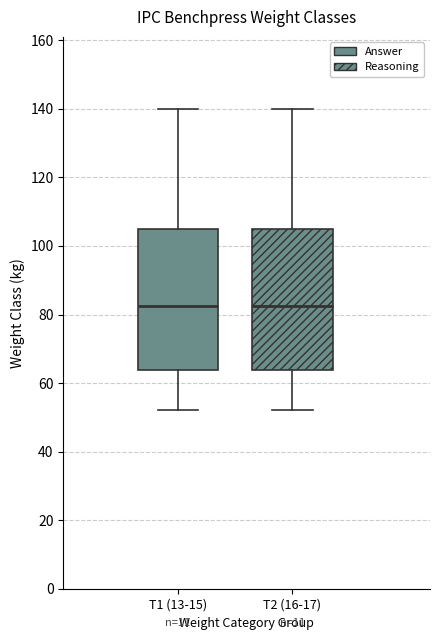

Reading left to right, transcribe this box plot: for each box, give where its median line is, the range the box spans, and where its two whiskers end, as read against the y-axis. The values are not printed on the chart, so give them approximately, as read against the axis.

T1 (13-15): median 82, box 64 to 106, whiskers 52 to 140
T2 (16-17): median 82, box 64 to 106, whiskers 52 to 140